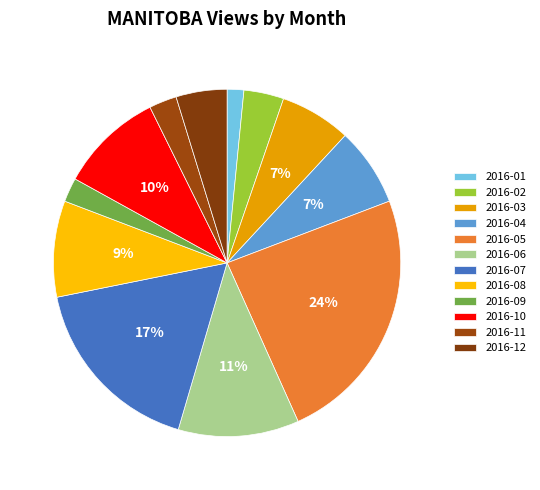

How many slices are in this pie chart?

12